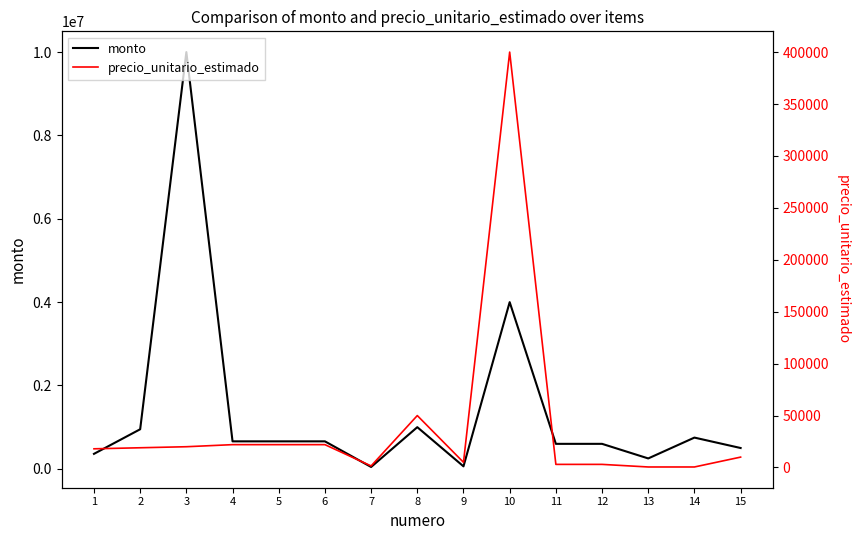

True or false: precio_unitario_estimado and monto intersect in this chart.

False